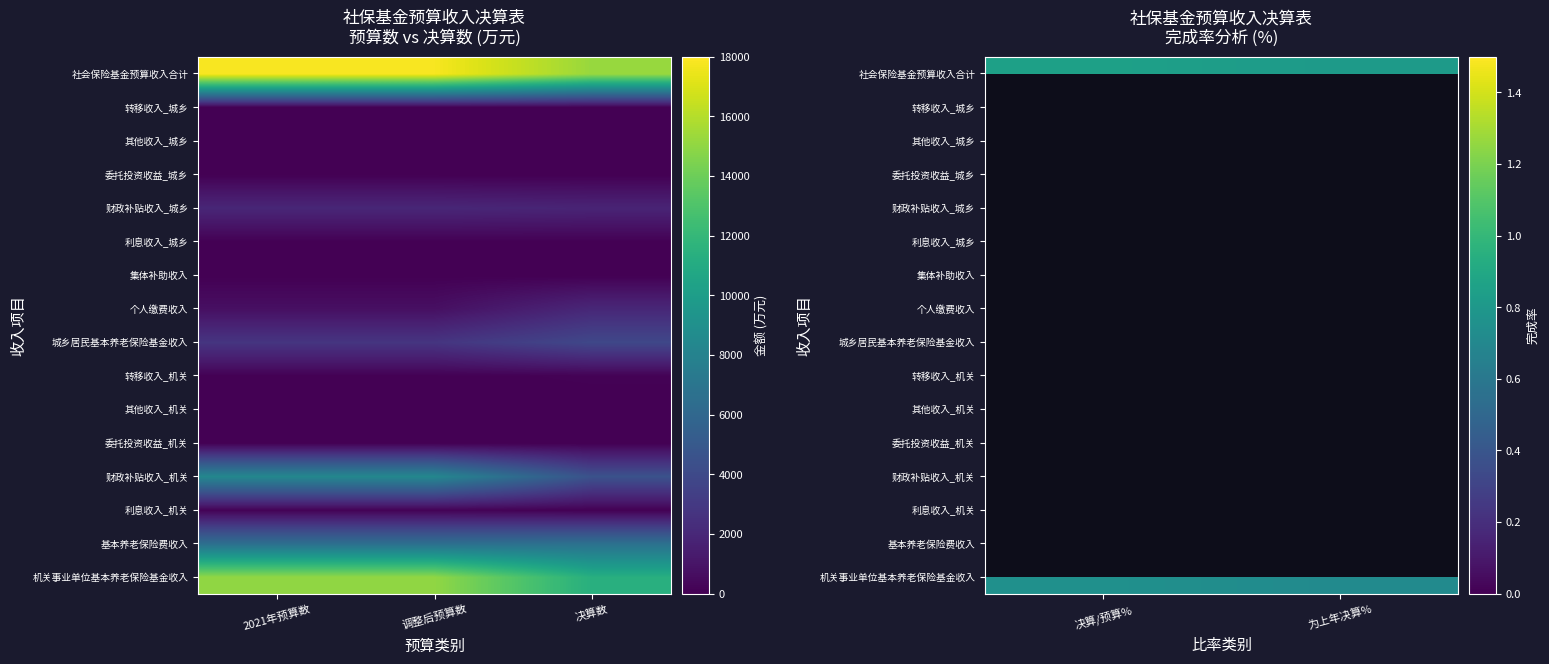

At how many categories does at least one series exceed 0?

2